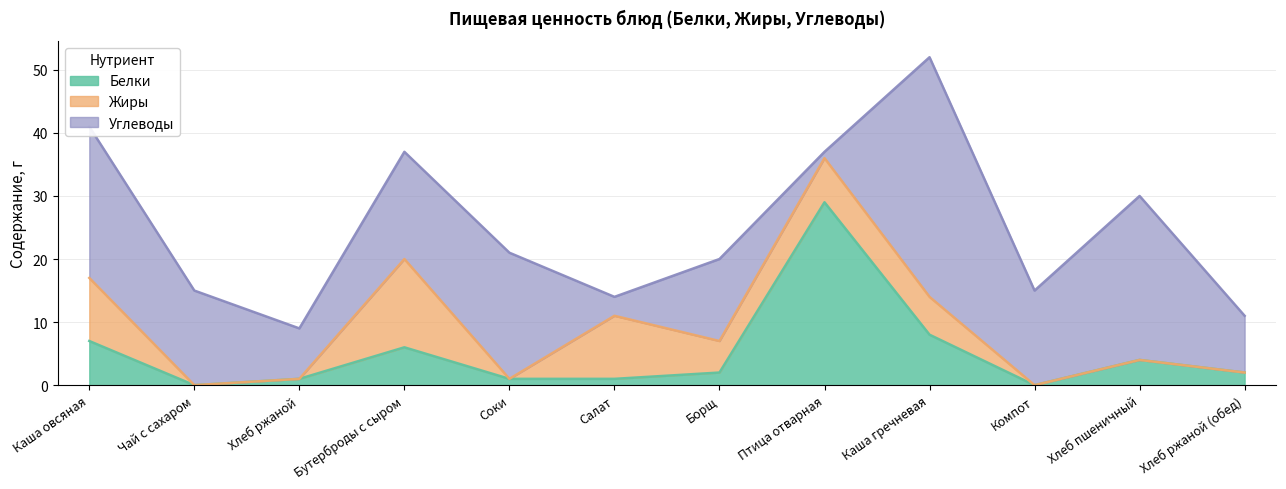

What is the sum of all Углеводы values?

189